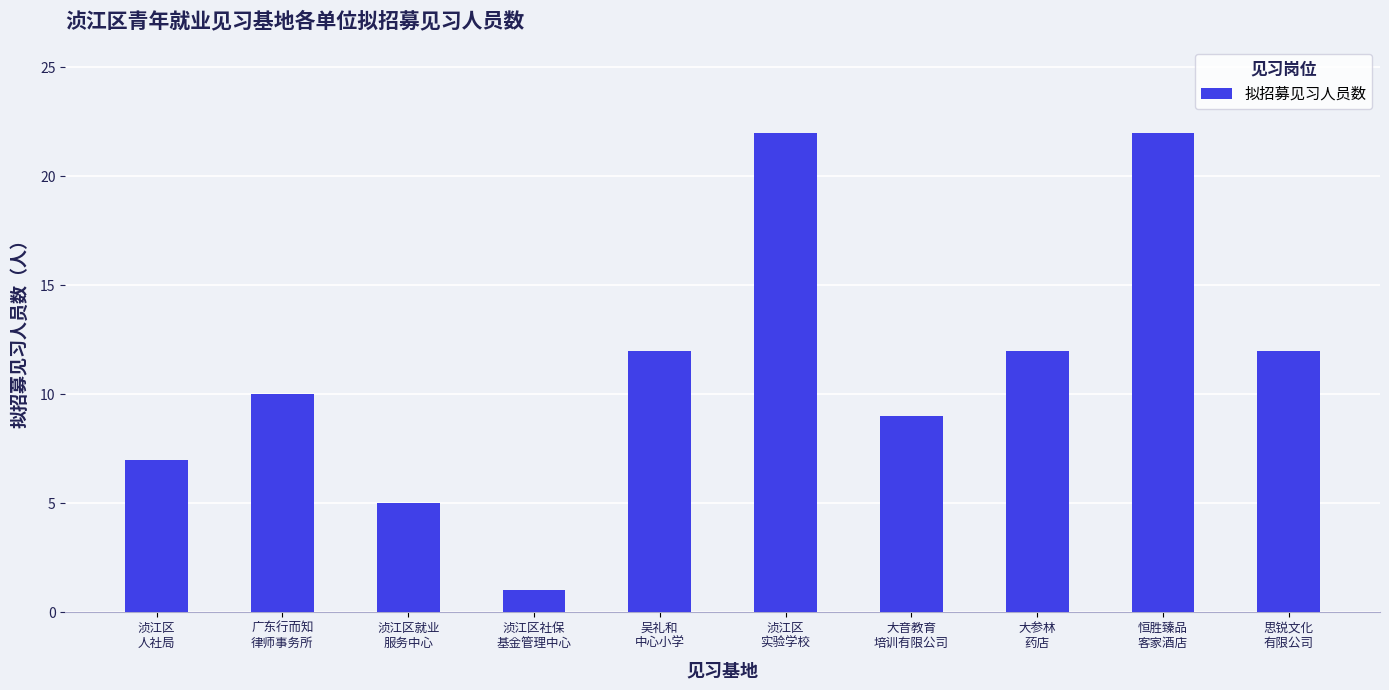

Which has a higher value, 恒胜臻品
客家酒店 or 思锐文化
有限公司?

恒胜臻品
客家酒店